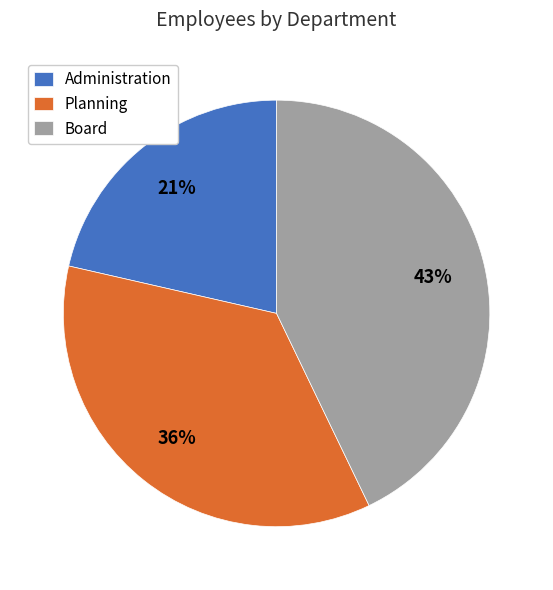

Does any single category account for the majority?

No